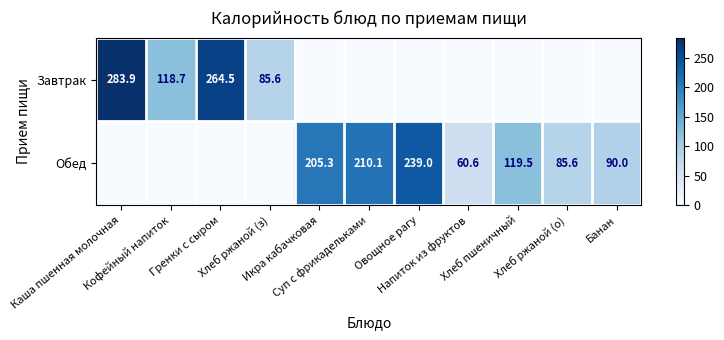

The value of Завтрак at Икра кабачковая is 0.0. True or false?

True